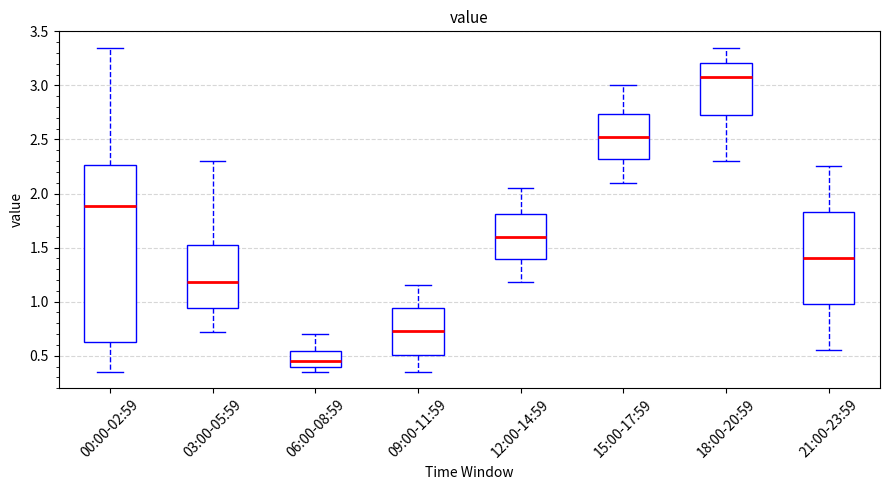

Comparing the boxes themselves (not the whiskers), which one is the tallest?

00:00-02:59